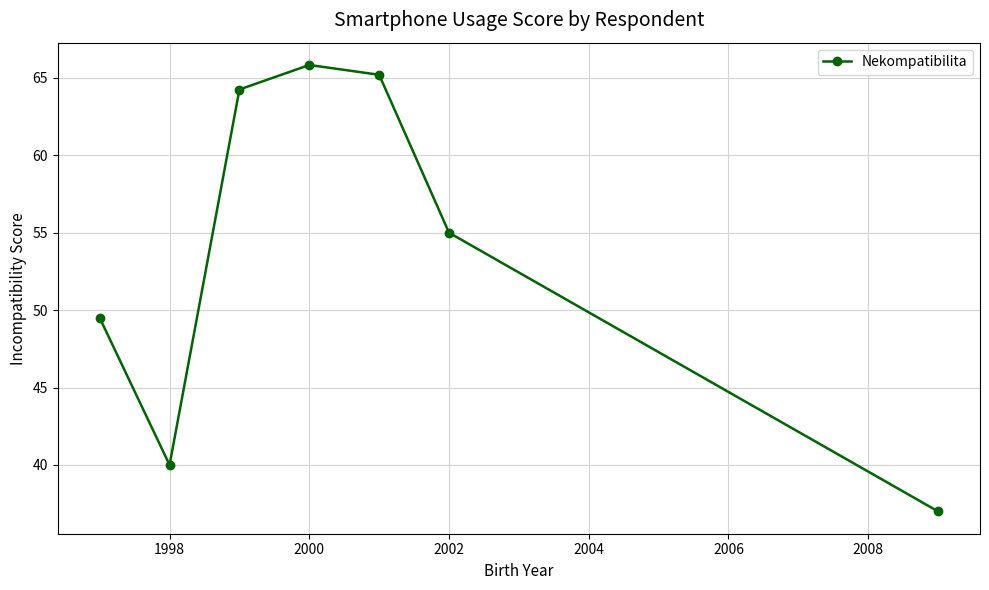

True or false: the data has more than 1 interior local peaks.

False